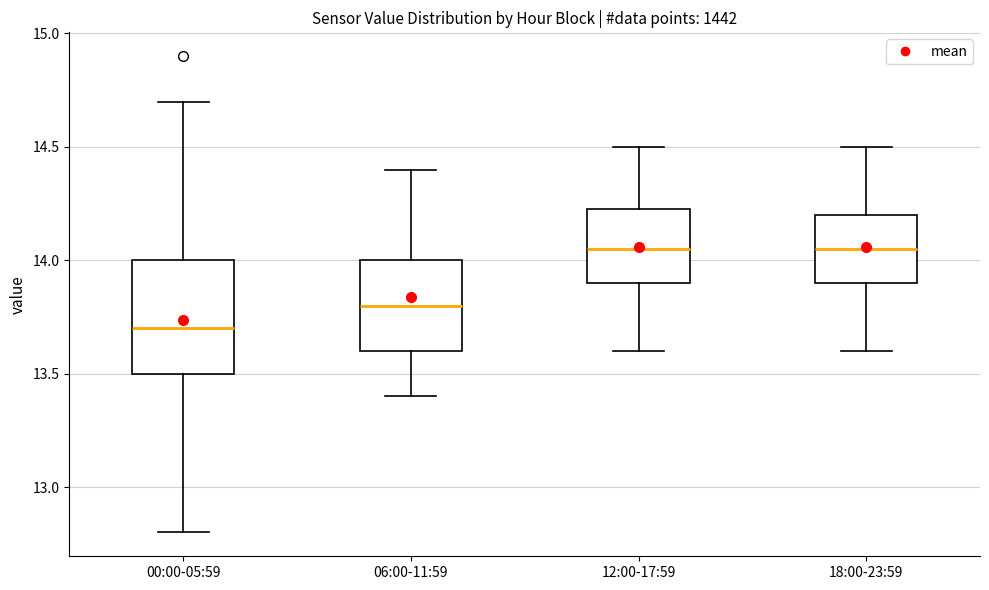

Which box is the tallest, from its lower edge to its upper edge?

00:00-05:59